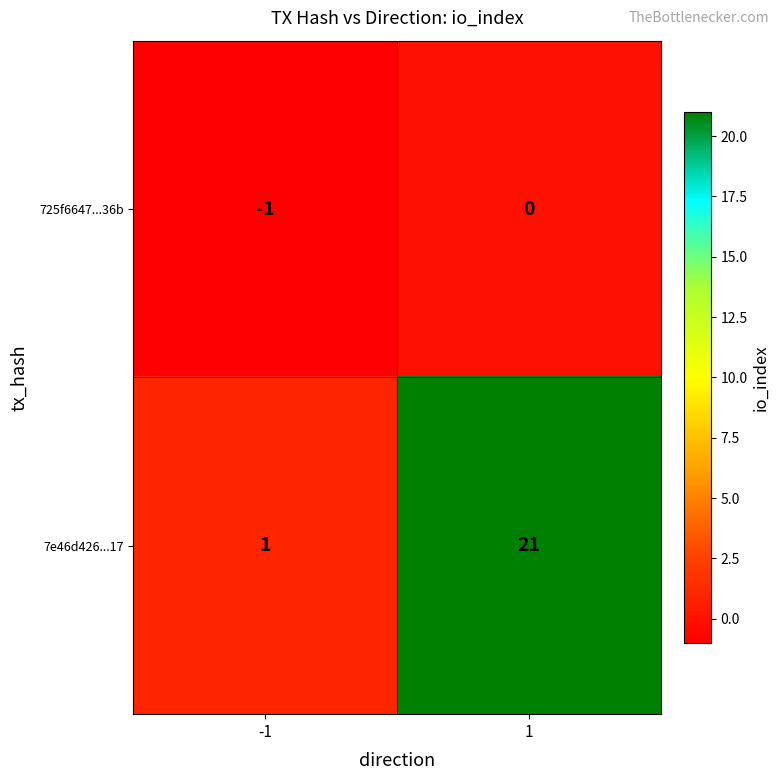

Which series changed the most between -1 and 1?

7e46d426...17